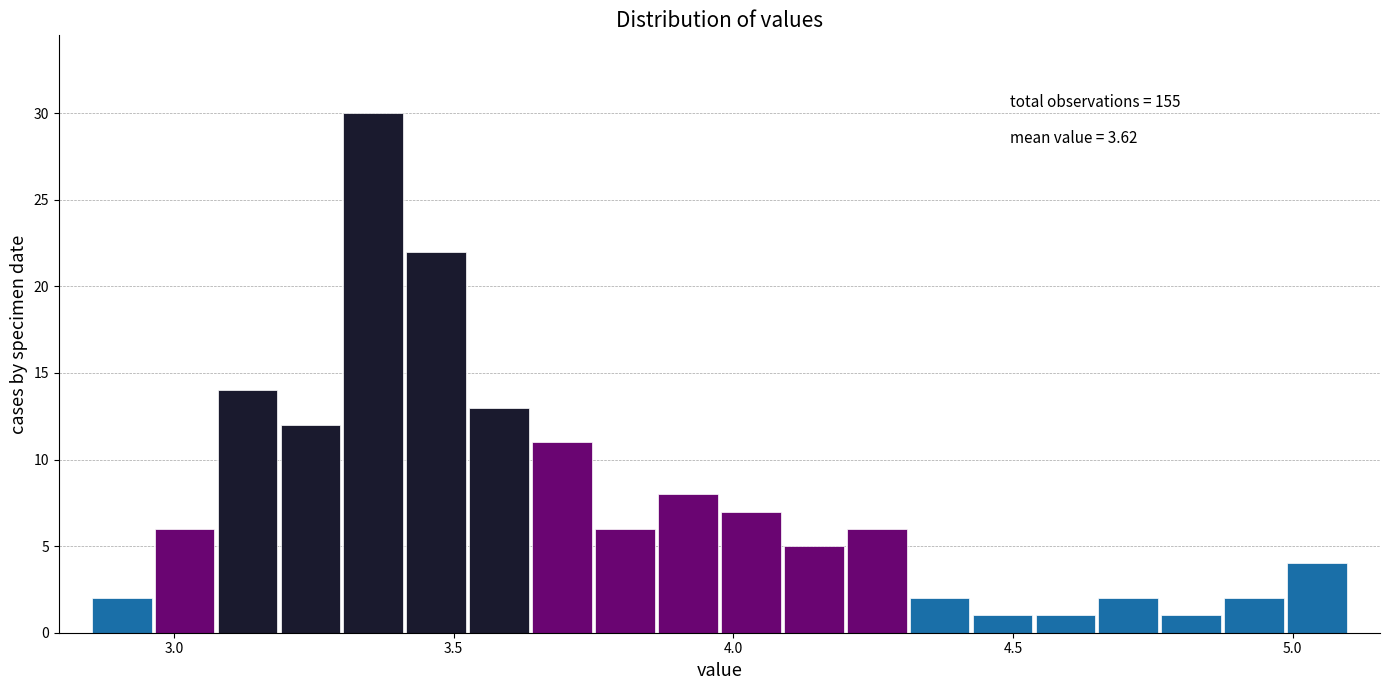

Read against the x-axis, roughly where is the centre of the tallest bar?

3.35